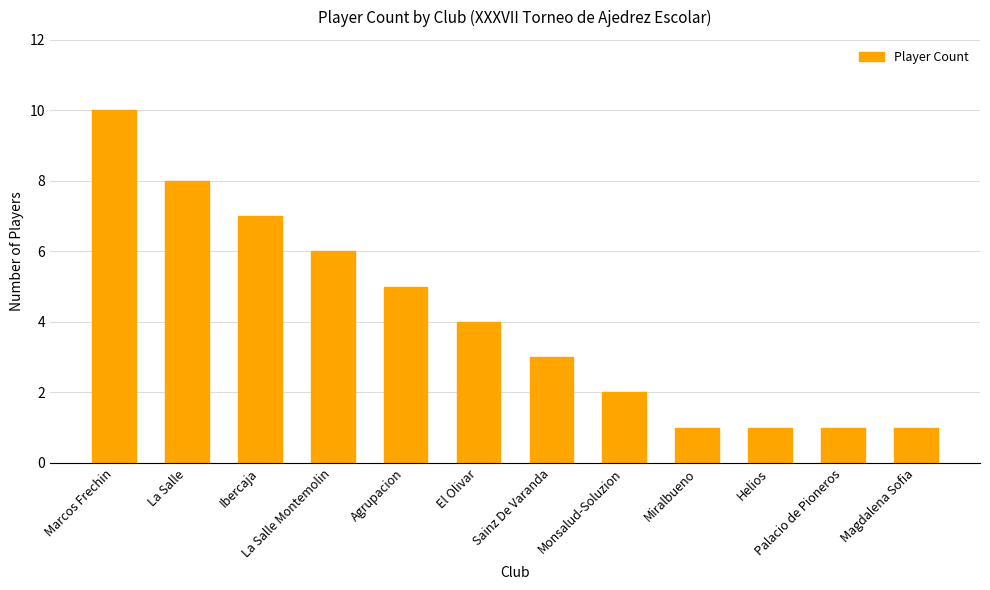

What is the minimum value shown in the chart?

1